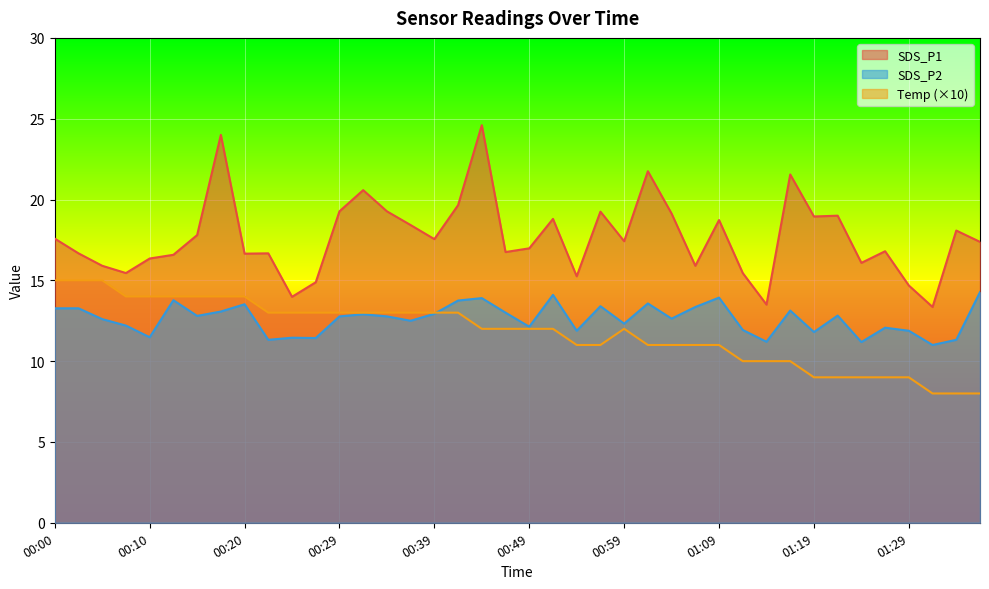

How many lines are shown in the chart?

3